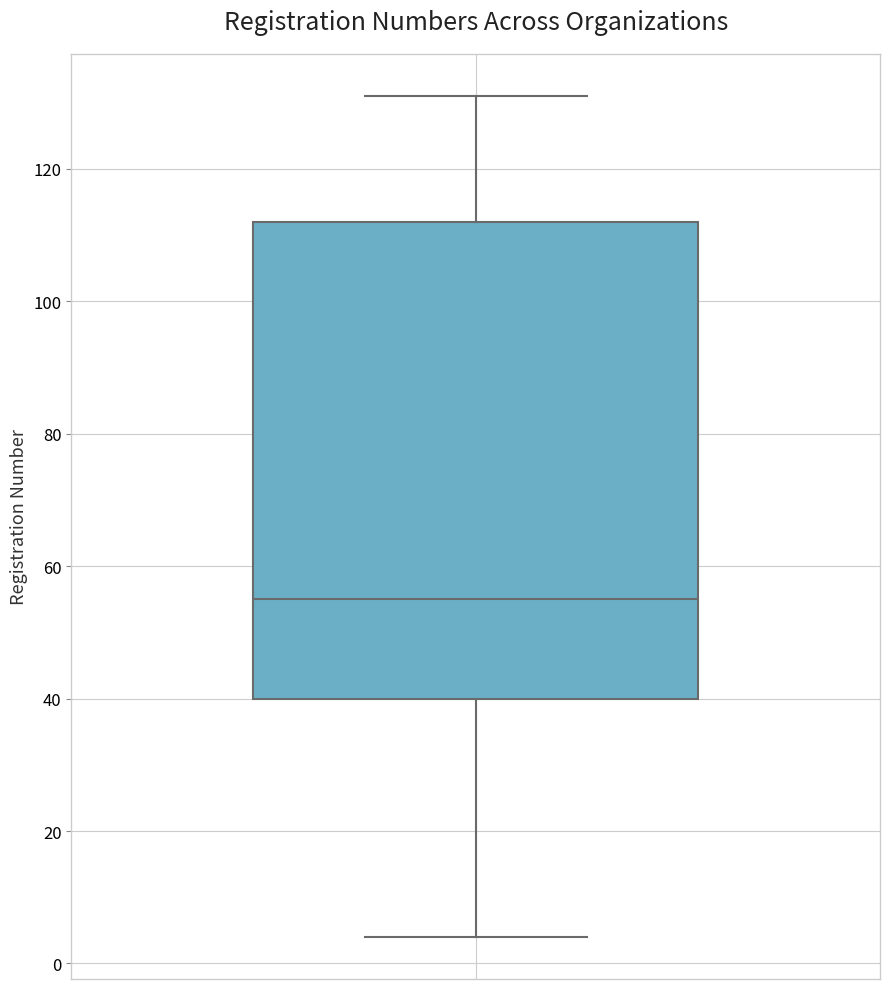

Transcribe this box plot: give where the median line is, the range the box spans, and where the two whiskers end, as read against the y-axis. The values are not printed on the chart, so give them approximately, as read against the axis.

median 56, box 40 to 112, whiskers 4 to 132